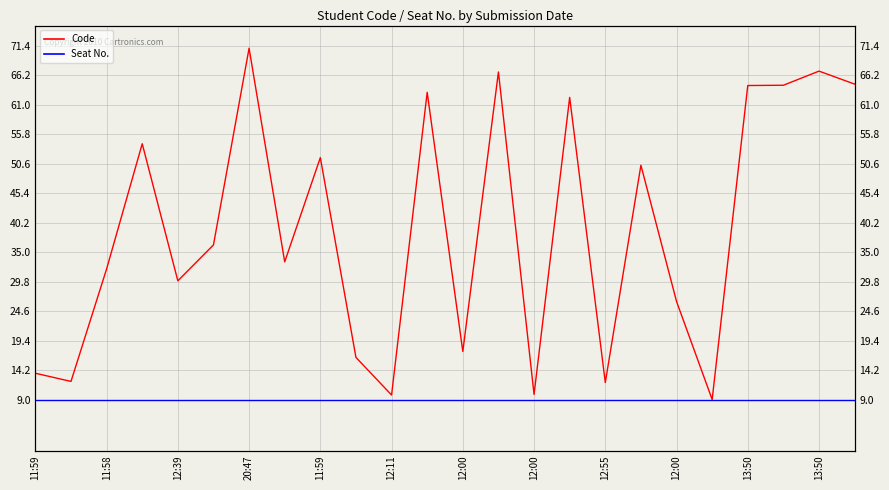

What is the maximum value for Seat No.?

9.0